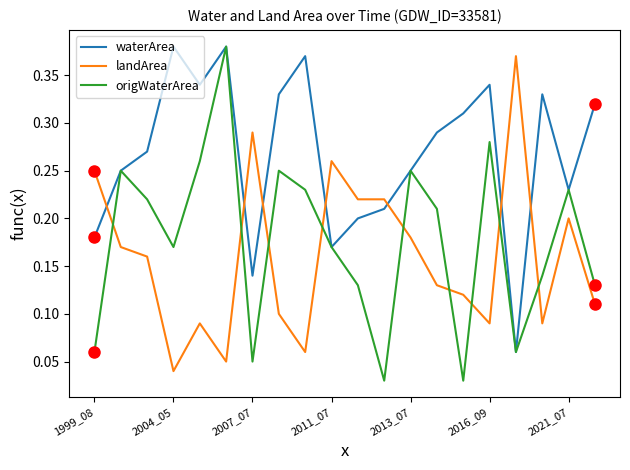

List the series in order of their overall mean, highest first.

waterArea, origWaterArea, landArea